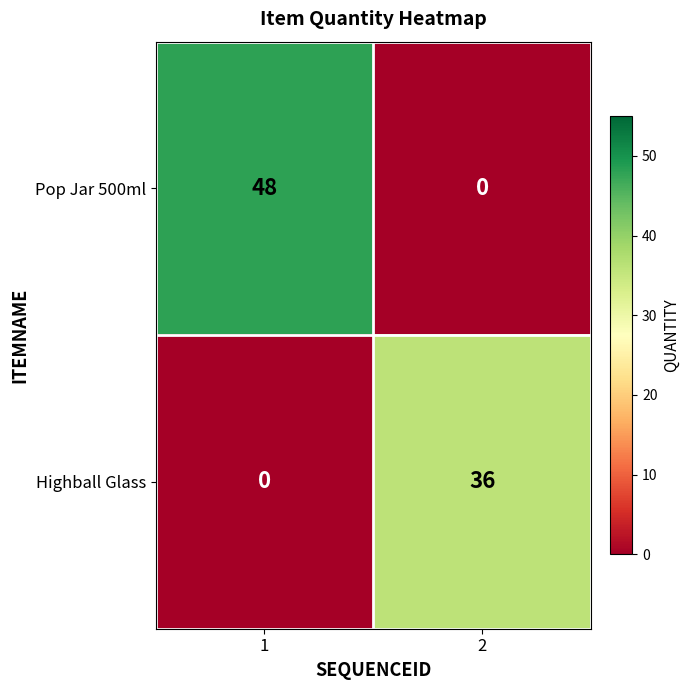

Rank the series by their average value, from lowest to highest.

Highball Glass, Pop Jar 500ml